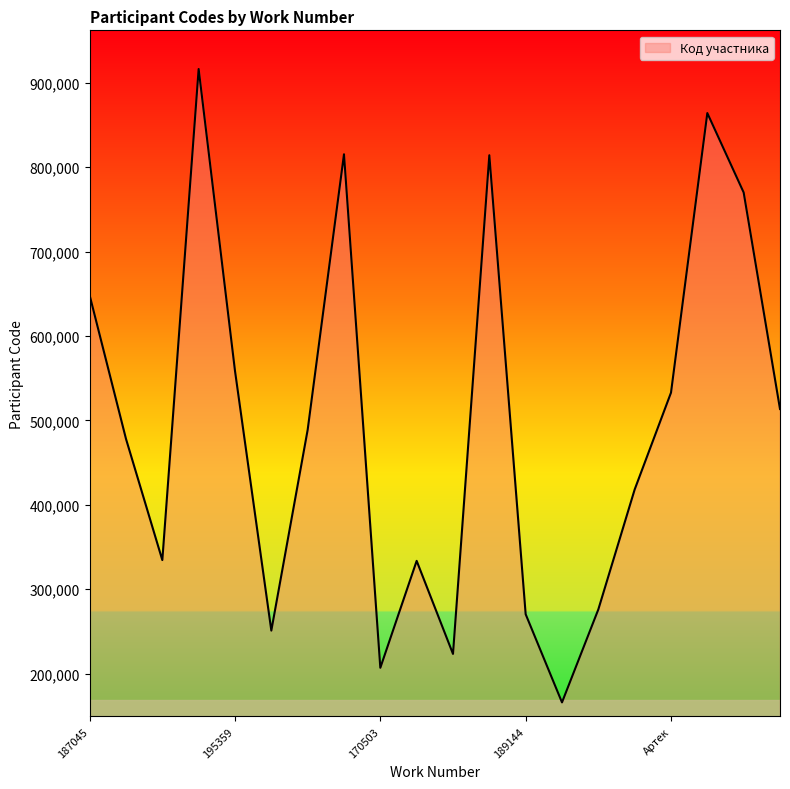

What is the minimum value shown in the chart?

165892